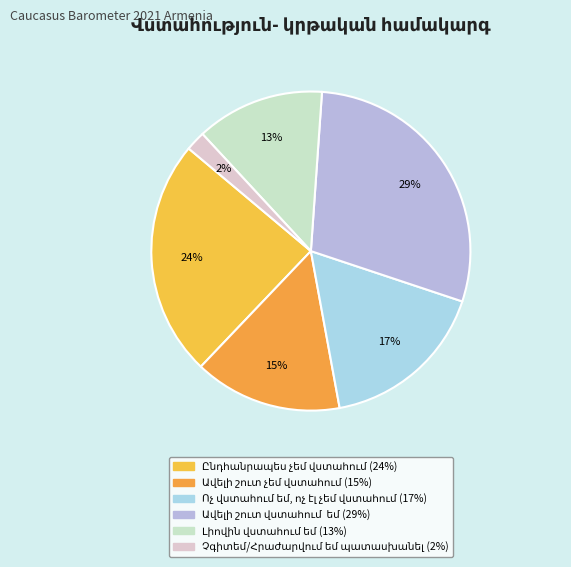

Do Ընդհանրապես չեմ վստահում and Լիովին վստահում եմ together represent more than half of the pie?

No